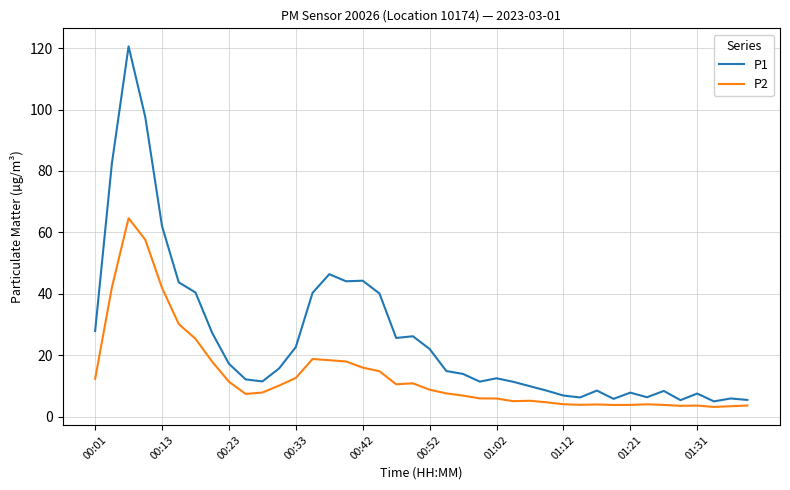

List the series in order of their overall mean, highest first.

P1, P2